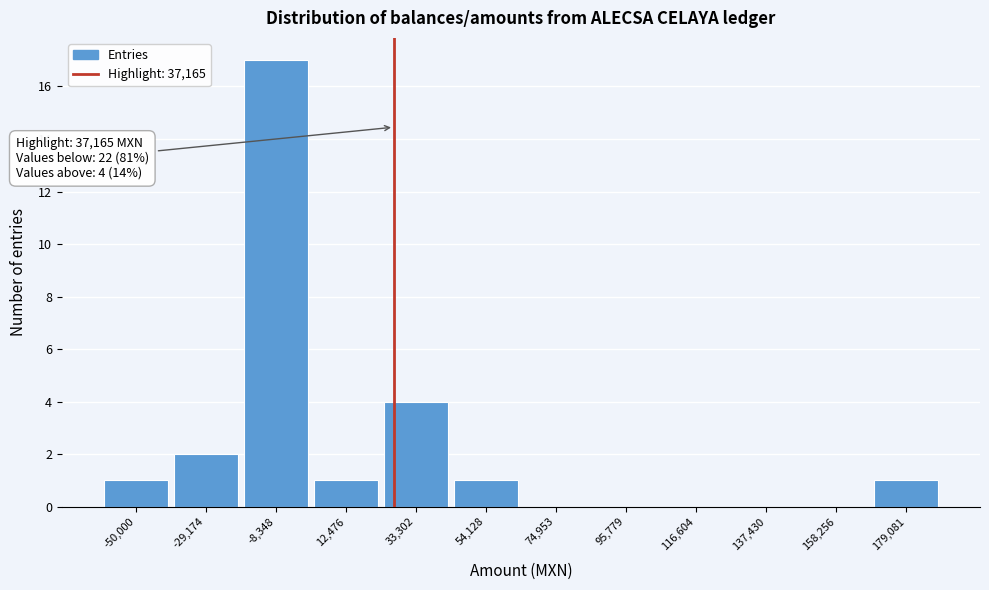

Reading left to right, transcribe all the data shown in this chart.

-50,000=1	-29,174=2	-8,348=17	12,476=1	33,302=4	54,128=1	74,953=0	95,779=0	116,604=0	137,430=0	158,256=0	179,081=1